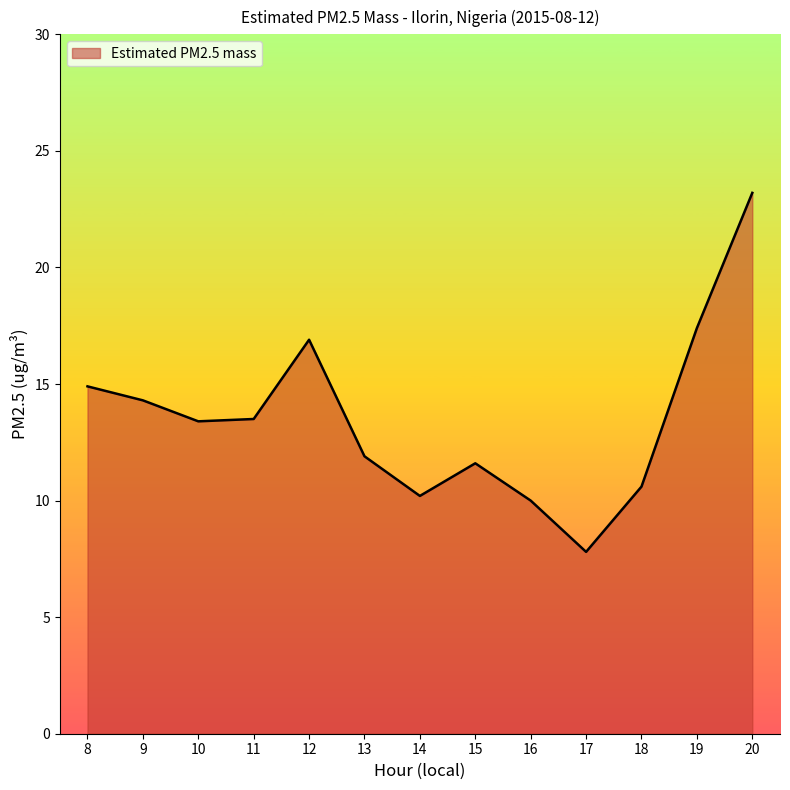

What is the difference between the maximum and minimum values?

15.4